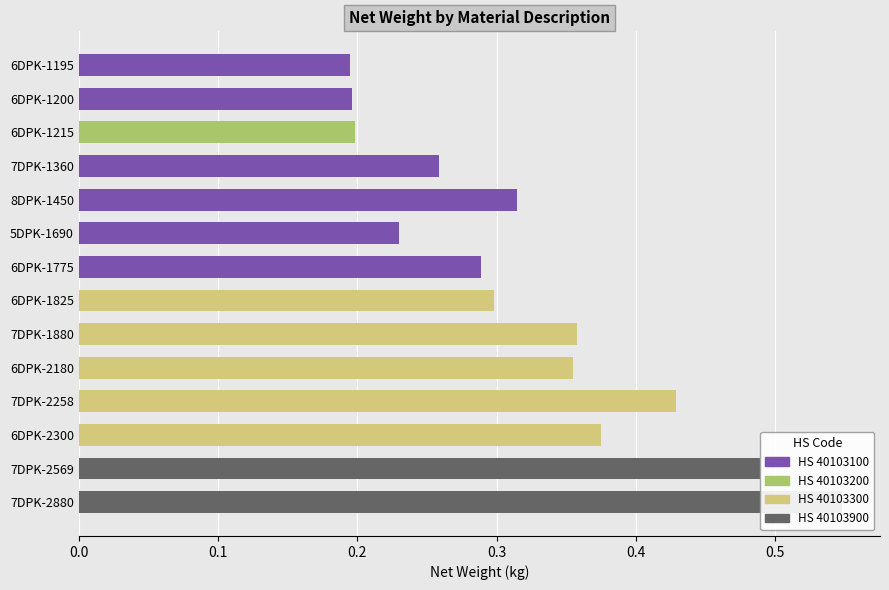

Reading left to right, list all the values displayed in this chart.

6DPK-1195=0.2	6DPK-1200=0.2	6DPK-1215=0.2	7DPK-1360=0.3	8DPK-1450=0.3	5DPK-1690=0.2	6DPK-1775=0.3	6DPK-1825=0.3	7DPK-1880=0.4	6DPK-2180=0.4	7DPK-2258=0.4	6DPK-2300=0.4	7DPK-2569=0.5	7DPK-2880=0.5